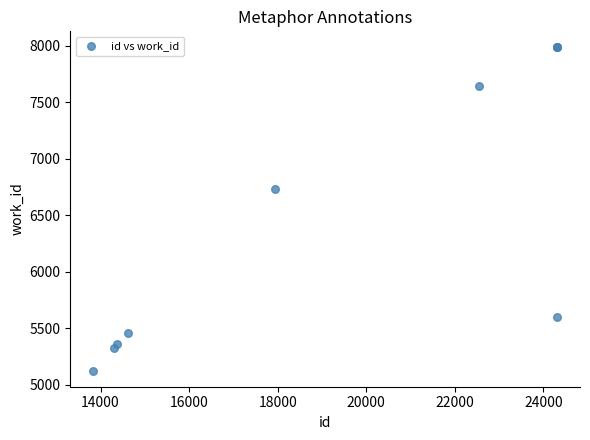

What Y value in the scatter plot is closest to 6555?

6736